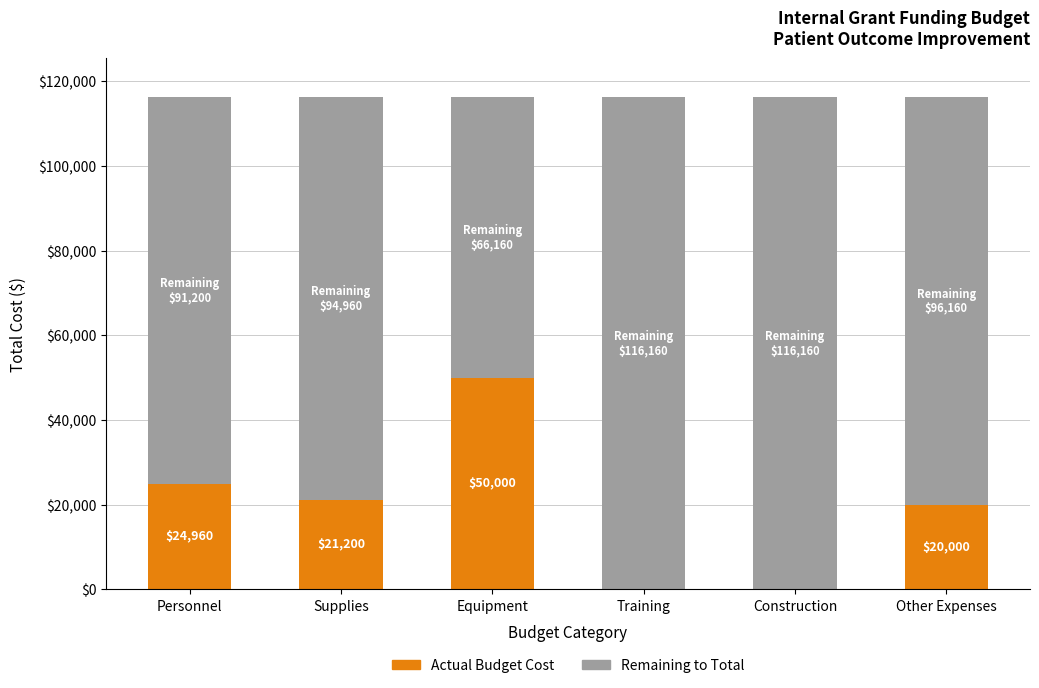

How many categories are shown in the chart?

6